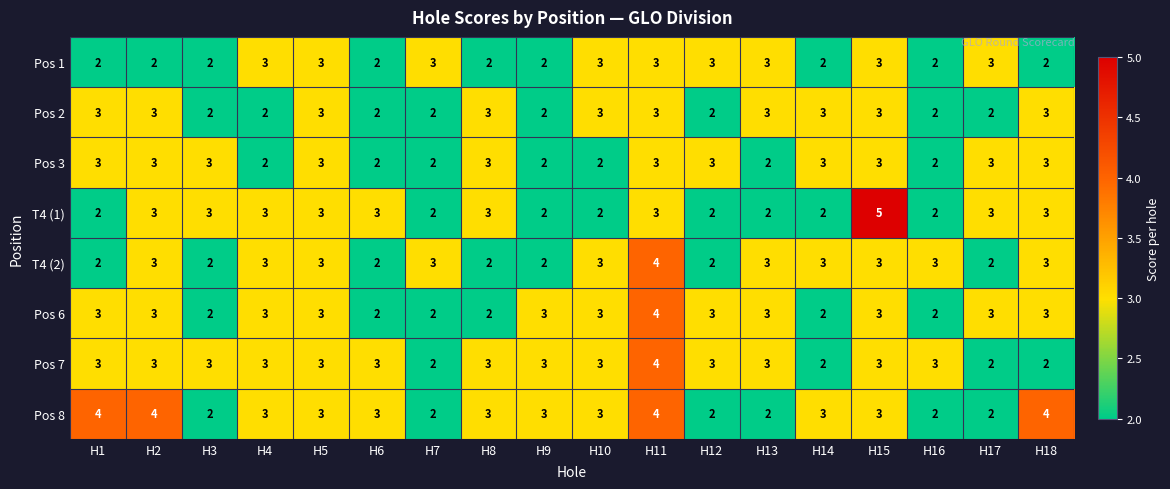

Which series has the widest spread of values?

T4 (1)